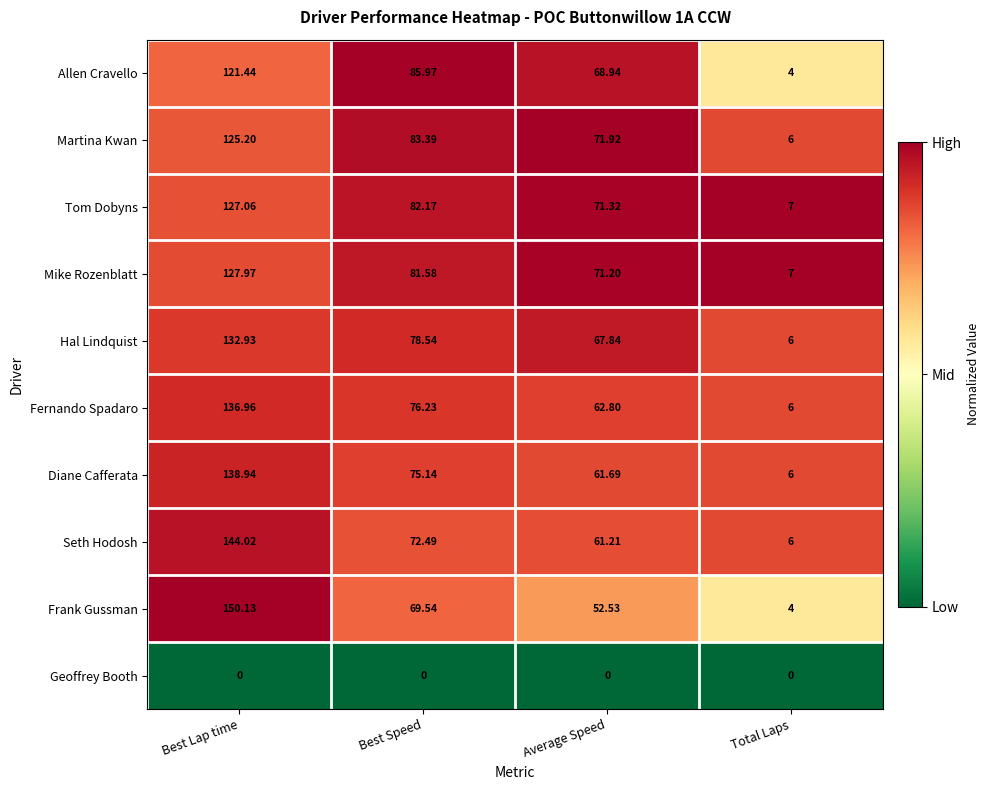

Which series changed the most between Average Speed and Total Laps?

Martina Kwan